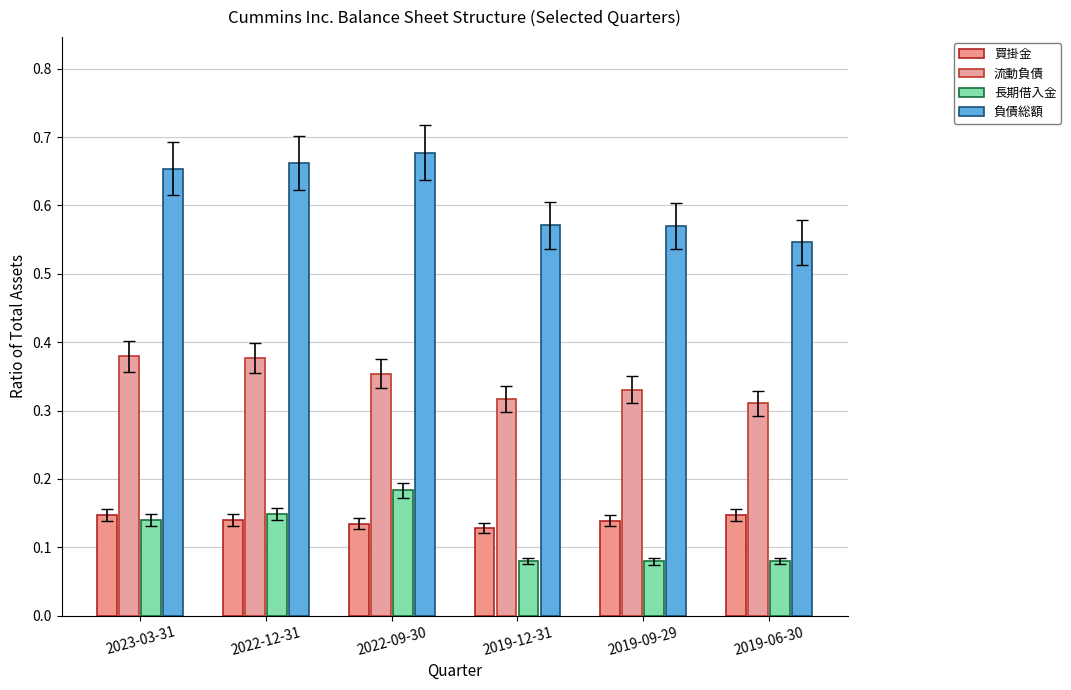

Which series has the largest total across all categories?

負債総額